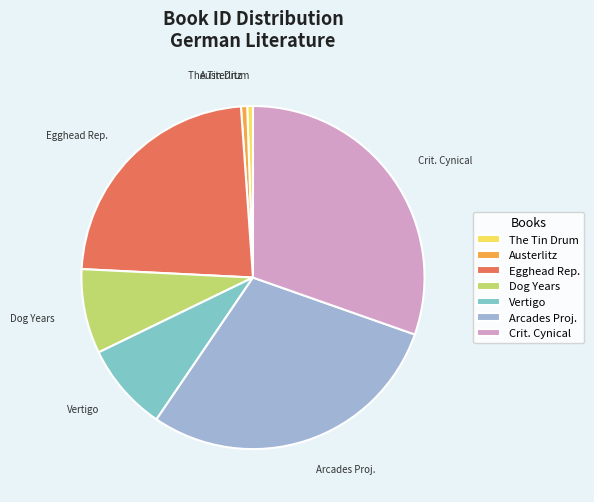

How many segments does this pie chart have?

7